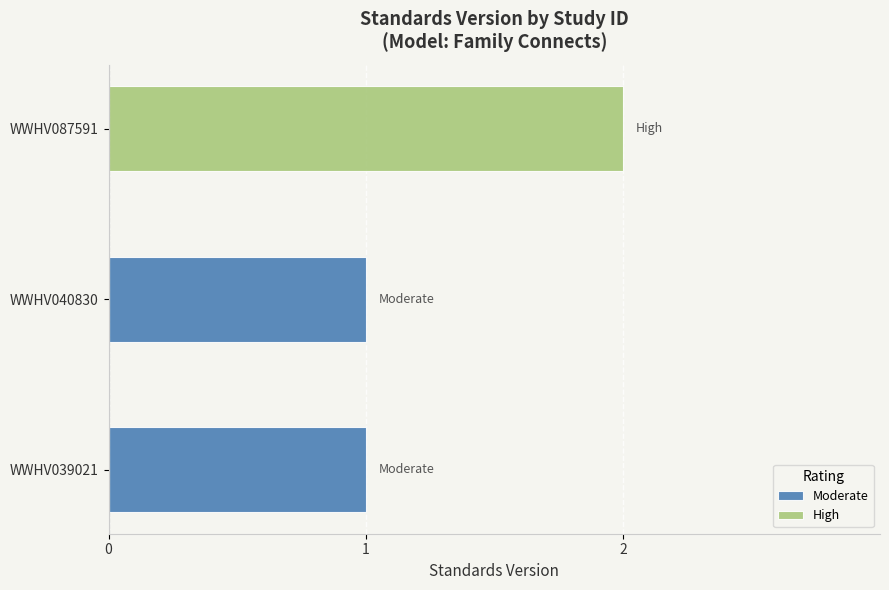

Is it true that Moderate equals 0 at WWHV087591?

False